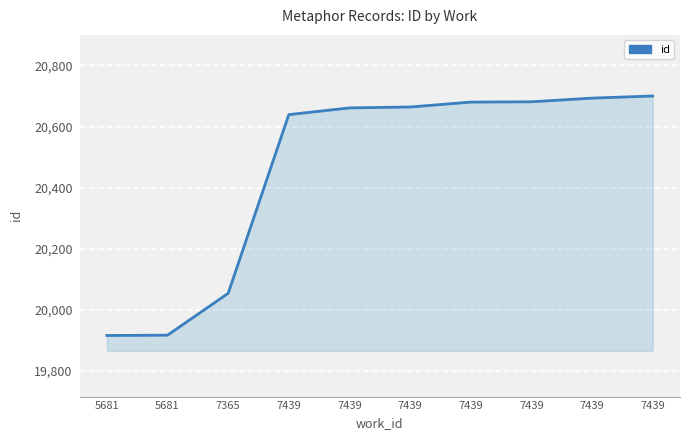

Reading left to right, extract all data points from this chart.

19916	19917	20054	20639	20661	20664	20680	20681	20693	20700